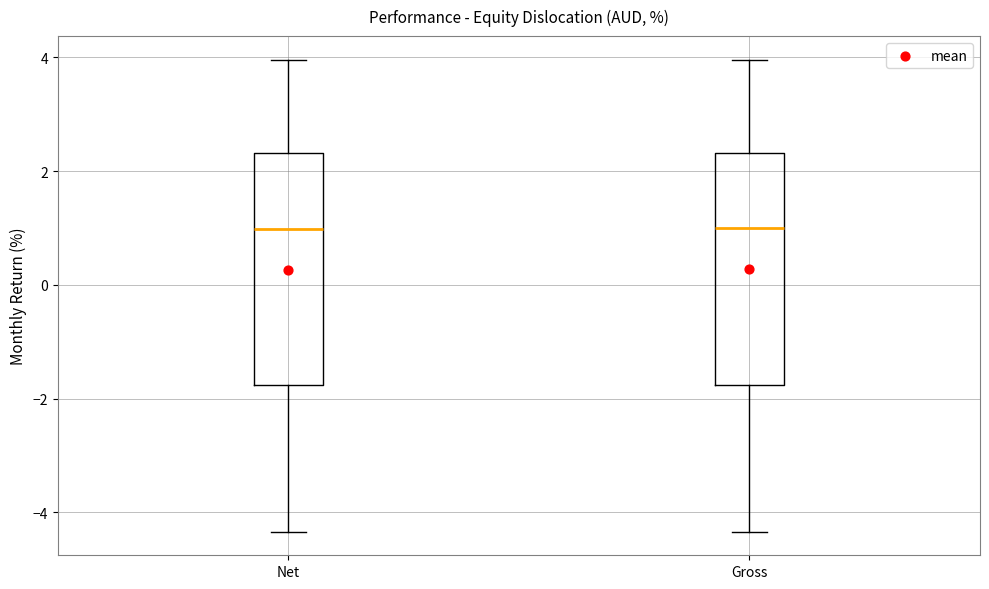

Reading left to right, read every box against the y-axis: the position of its median line, the range the box covers, and the ends of its whiskers. The values are not printed on the chart, so give them approximately, as read against the axis.

Net: median 1.0, box -1.8 to 2.4, whiskers -4.4 to 4.0
Gross: median 1.0, box -1.8 to 2.4, whiskers -4.4 to 4.0